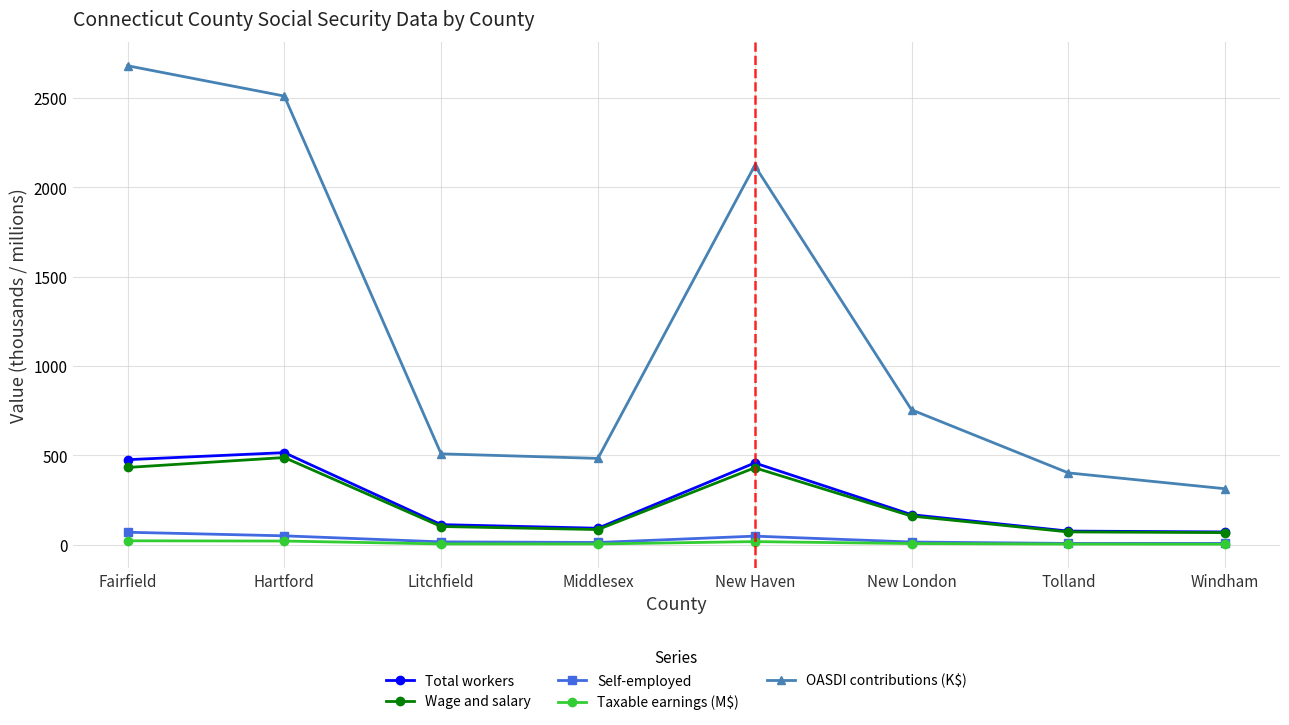

What is the sum of all Total workers values?

1966.4